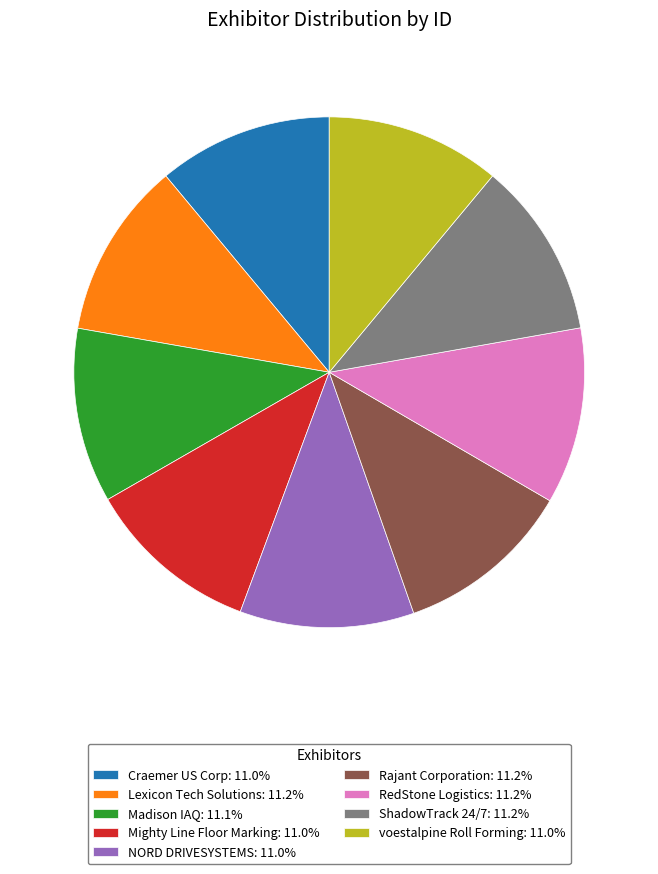

Is Craemer US Corp the majority of the pie?

No